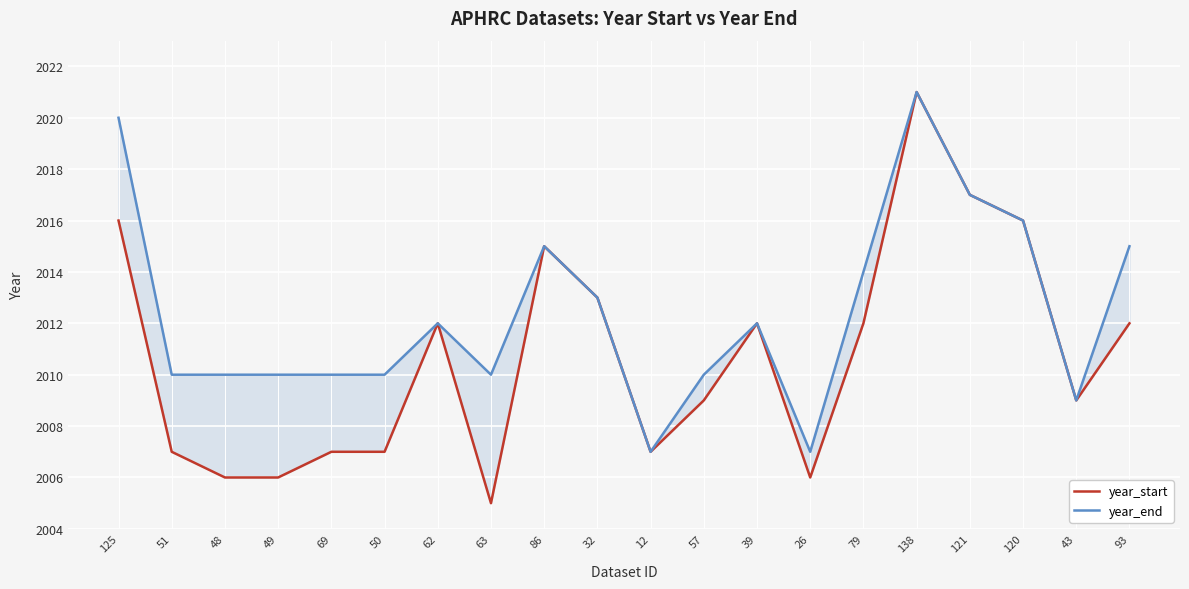

At how many categories does at least one series exceed 2008?

18